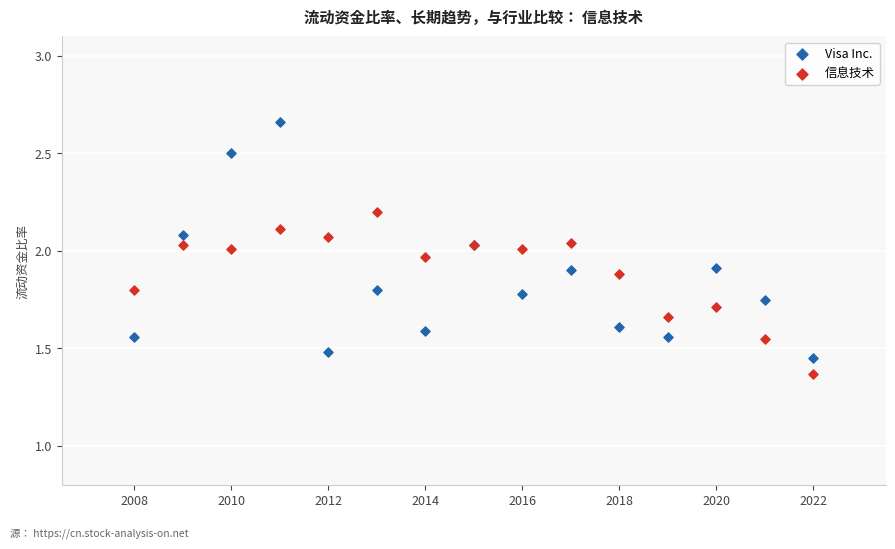

Which series contains the highest Y value?

Visa Inc.